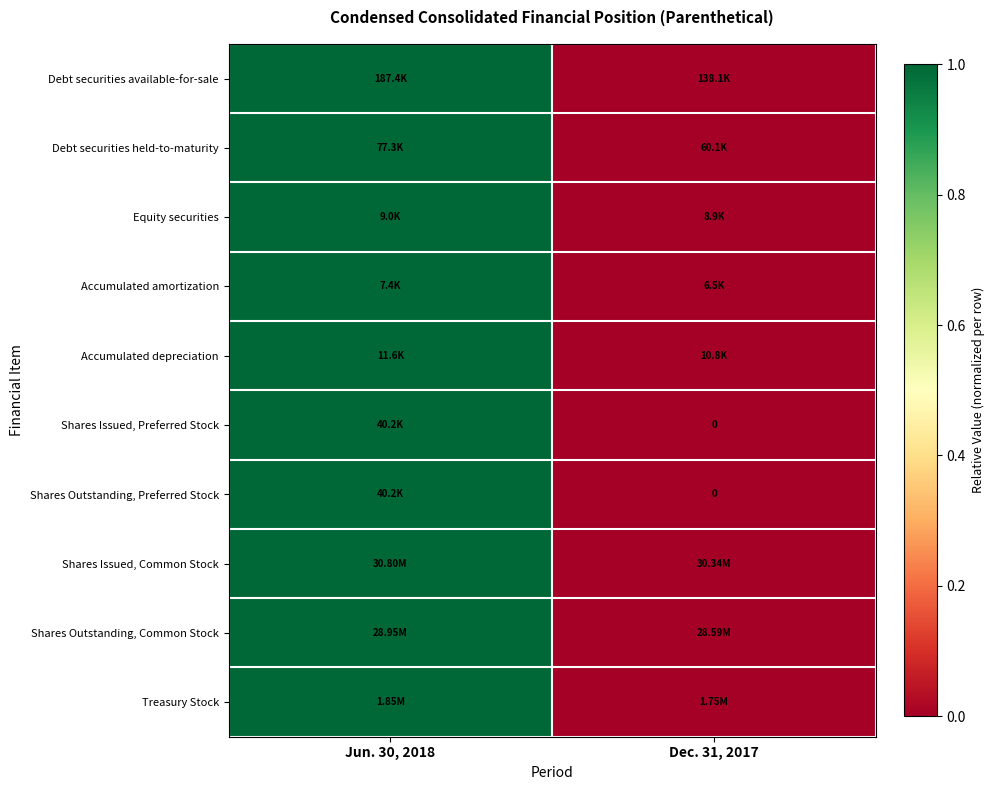

Which series has the largest total across all categories?

row_0